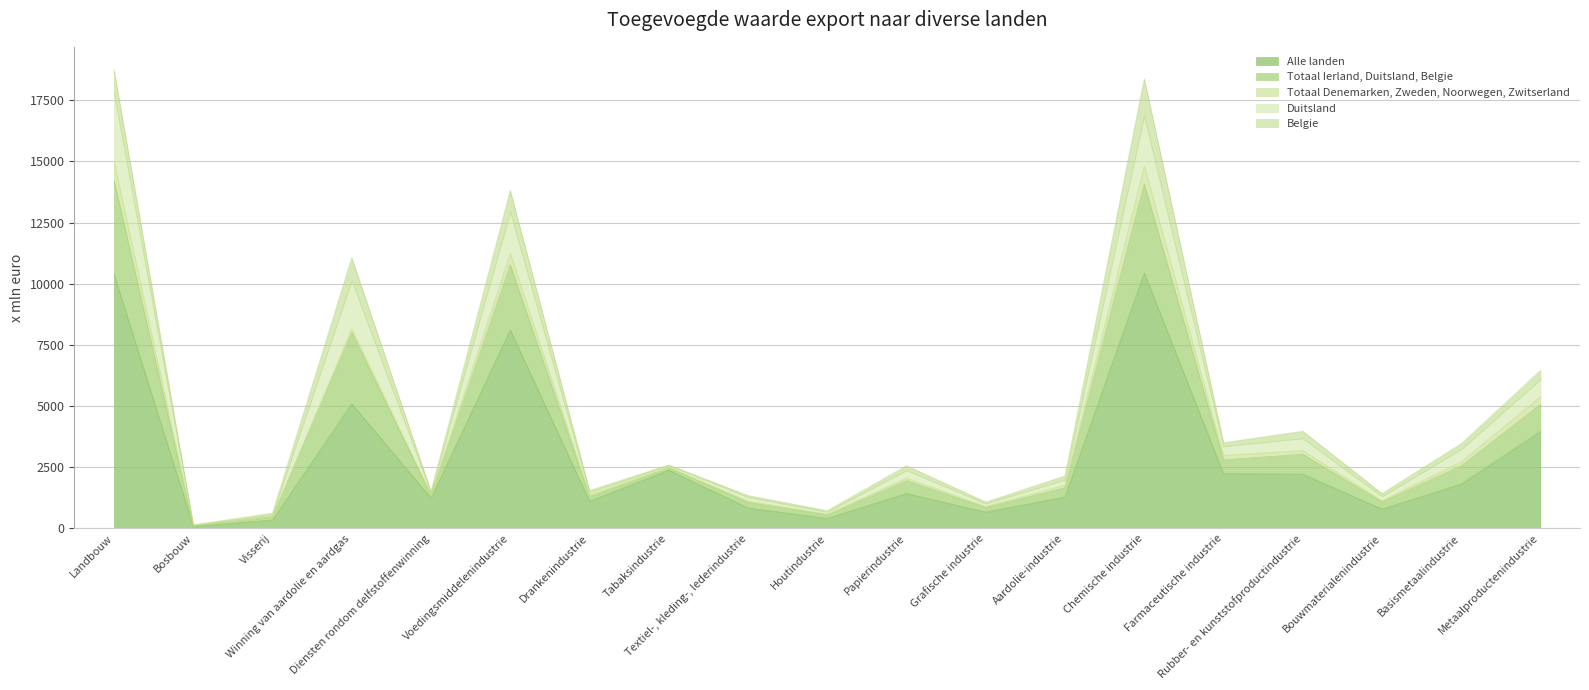

Which label corresponds to the largest value in the chart?

Chemische industrie